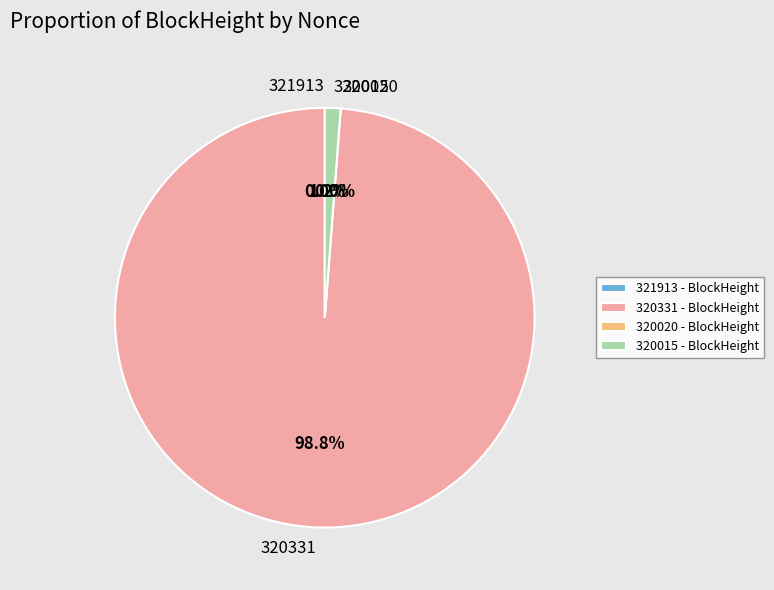

To the nearest percent, what is the combined percentage of 320015 and 320331?

100%